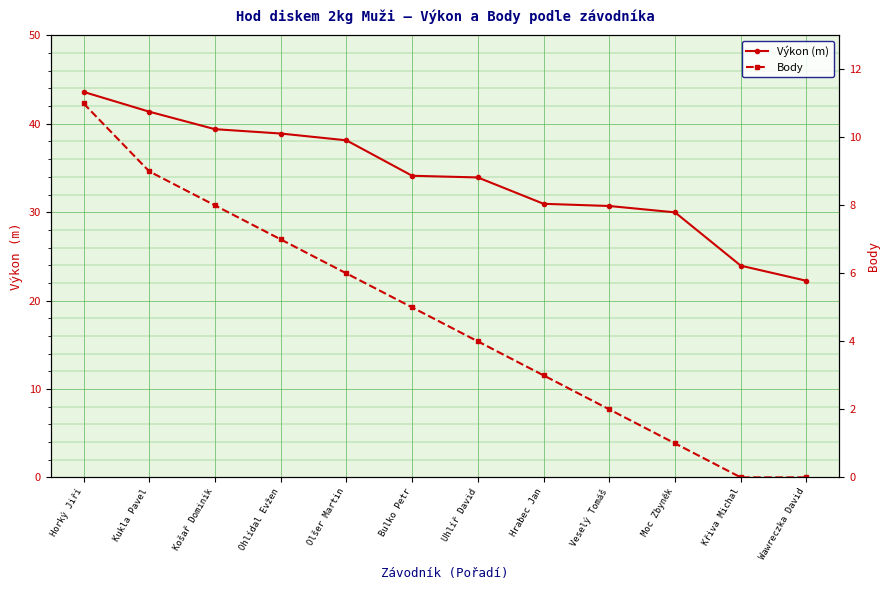

Is it true that Body equals 11.0 at Horký Jiří?

True